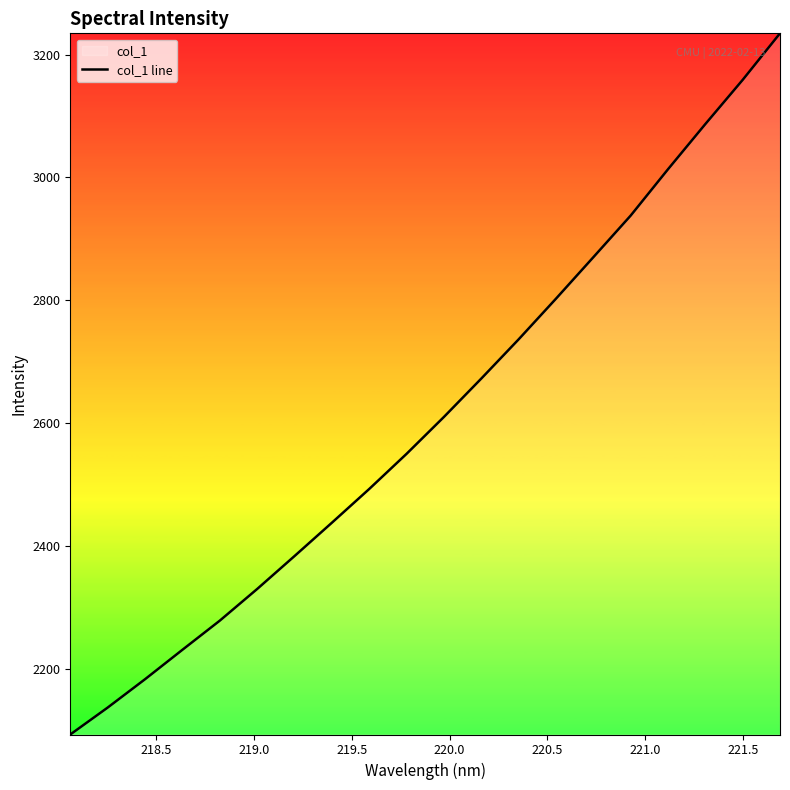

What is the smallest value displayed?

2093.9